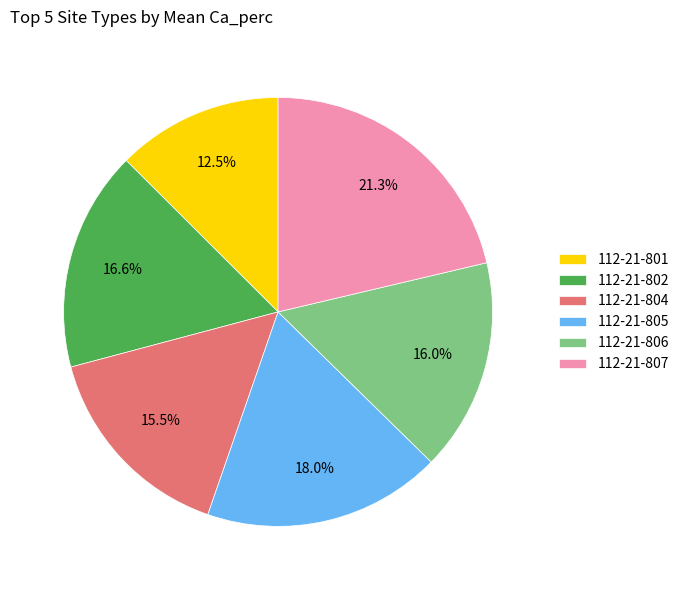

Is there any slice that represents more than half of the pie?

No